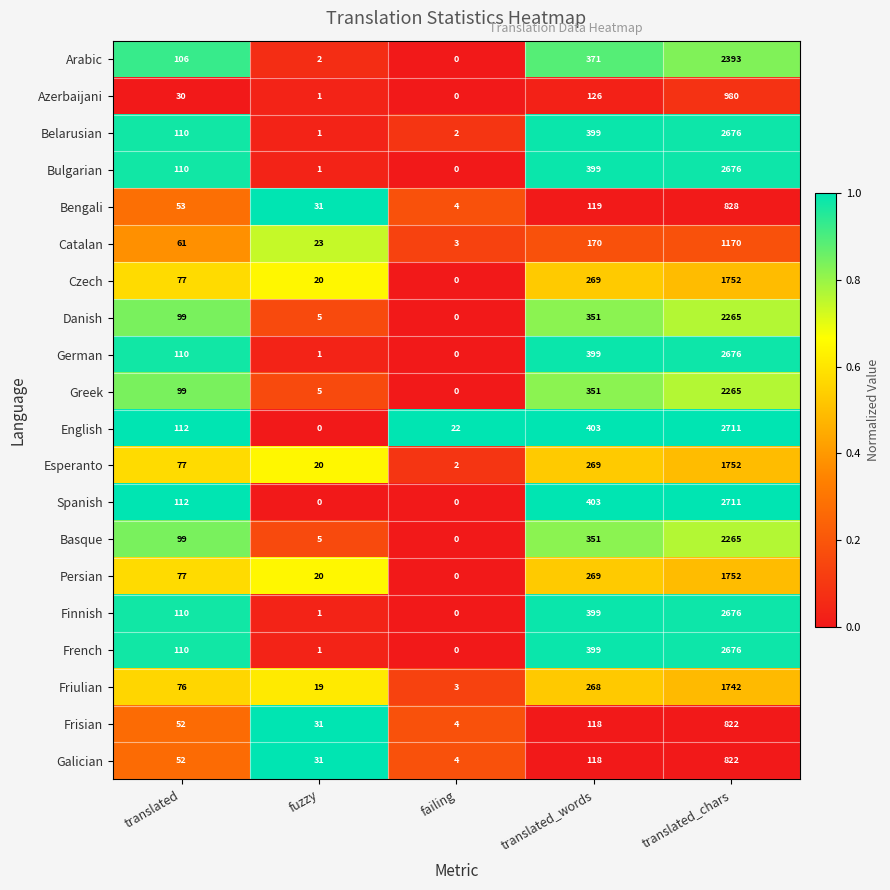

What is the greatest value displayed?

2711